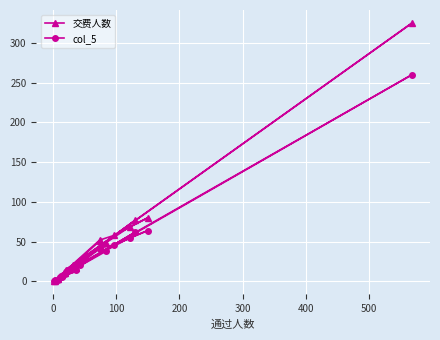

Reading left to right, what are all the values shown in this chart?

交费人数: 27	325	21	69	80	58	52	2	48	15	8	3	17	0	77	17	7	0	11	51
col_5: 21	260	17	55	64	46	42	2	38	12	6	2	14	0	62	14	6	0	9	41